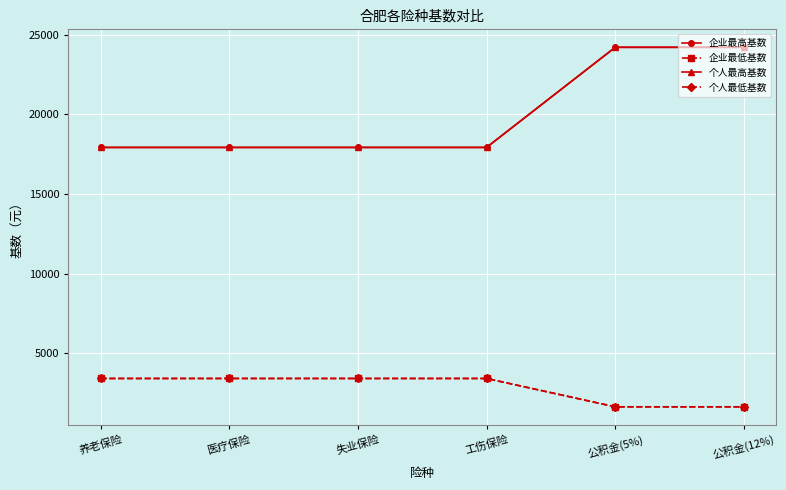

Does the chart have visible grid lines?

Yes